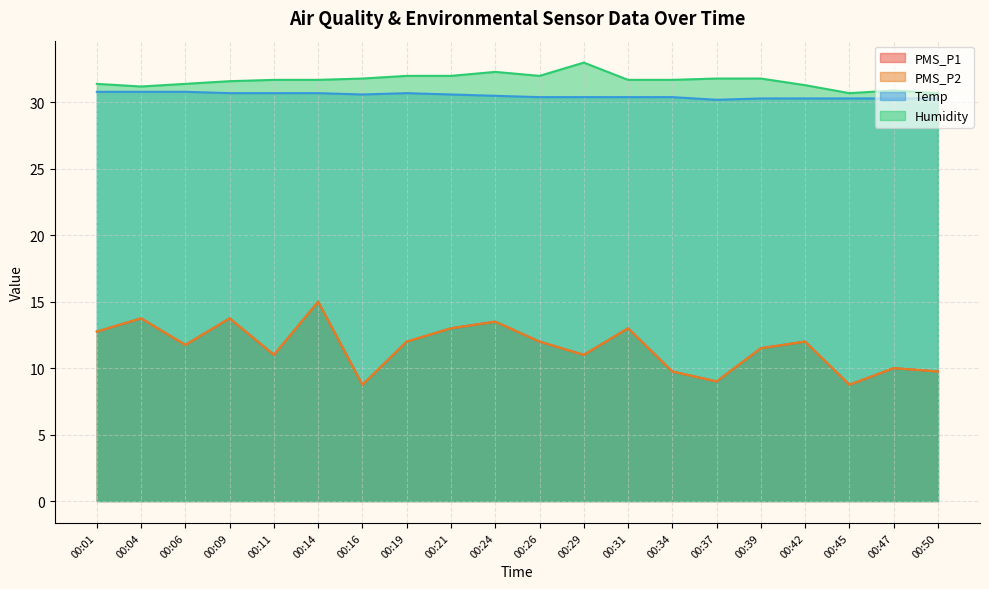

What is the total value across all series at 00:29?

85.4